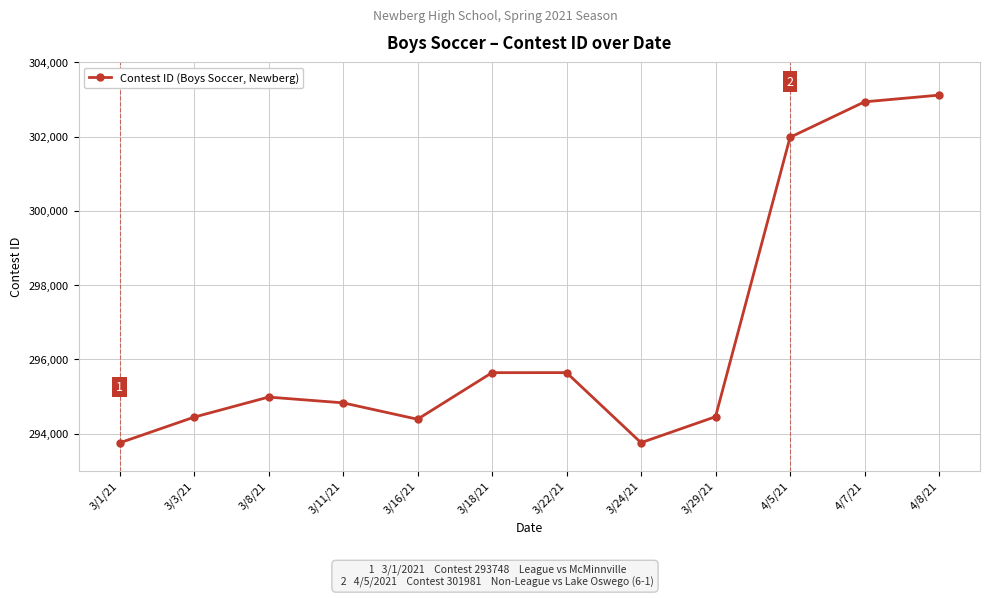

What is the label of the 10th point from the right?

3/8/21